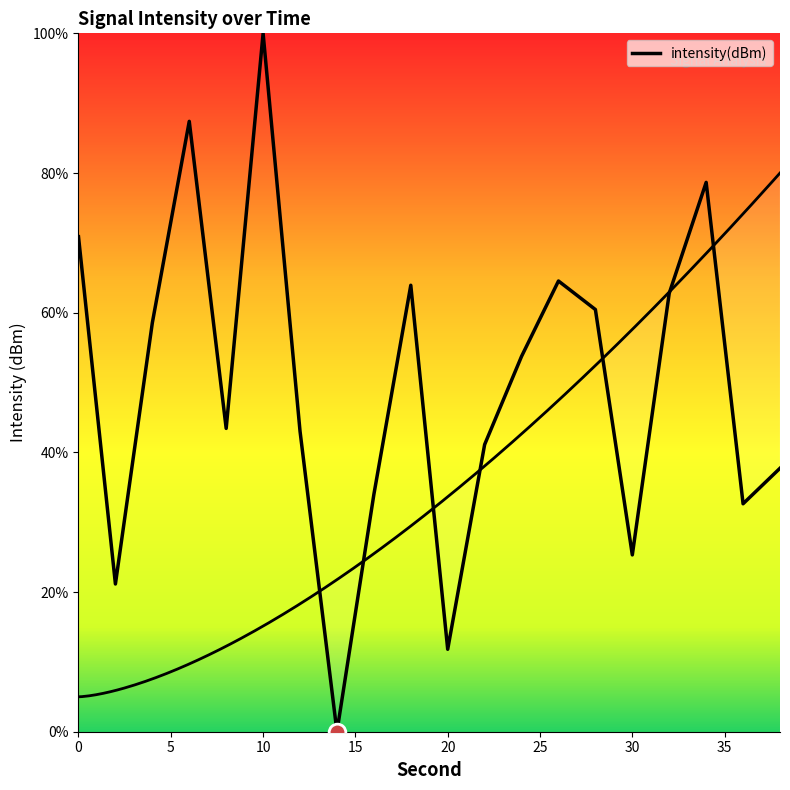

Reading left to right, extract all data points from this chart.

70.9	21.2	58.6	87.4	43.4	100.0	43.0	0.0	34.0	63.9	11.8	41.1	53.7	64.5	60.5	25.3	62.8	78.7	32.6	37.7